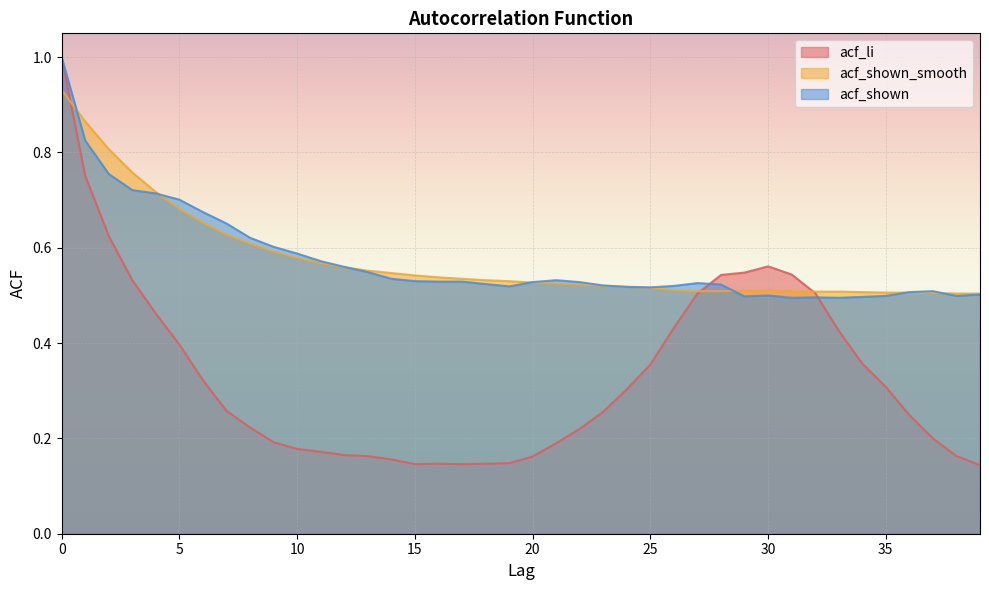

True or false: acf_shown has a value of 1.3 at 1.

False